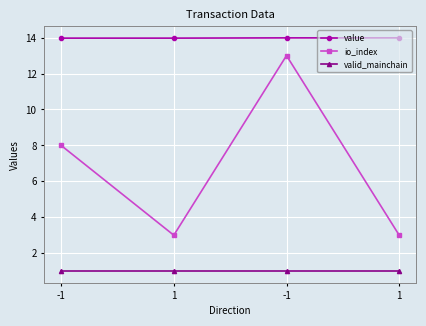

Count the io_index values in the range 3 to 13.

4